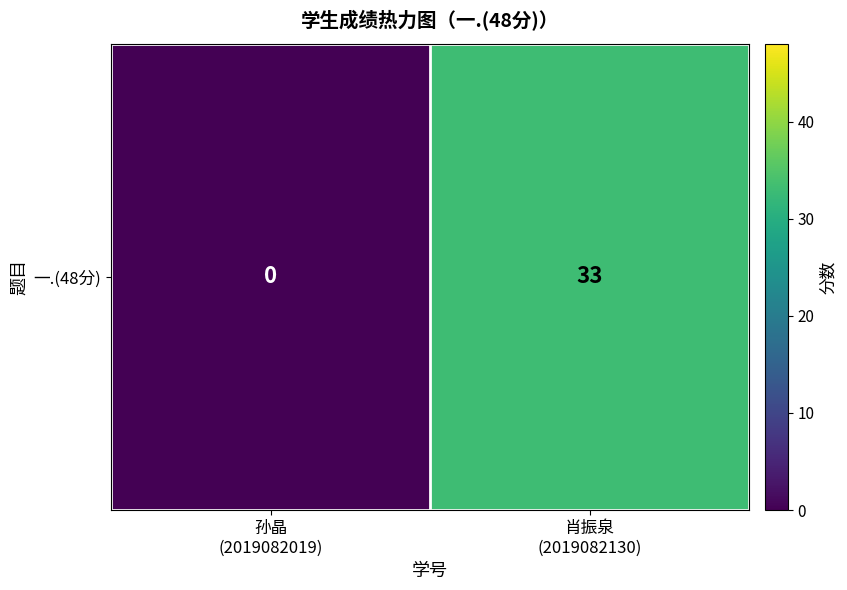

Reading left to right, transcribe all the data shown in this chart.

0	33